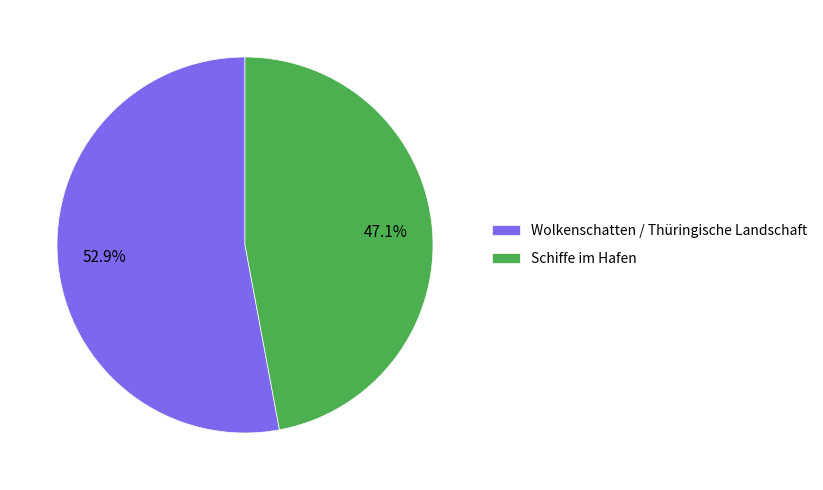

To the nearest percent, what is the difference between the Schiffe im Hafen and Wolkenschatten / Thüringische Landschaft slice percentages?

6%